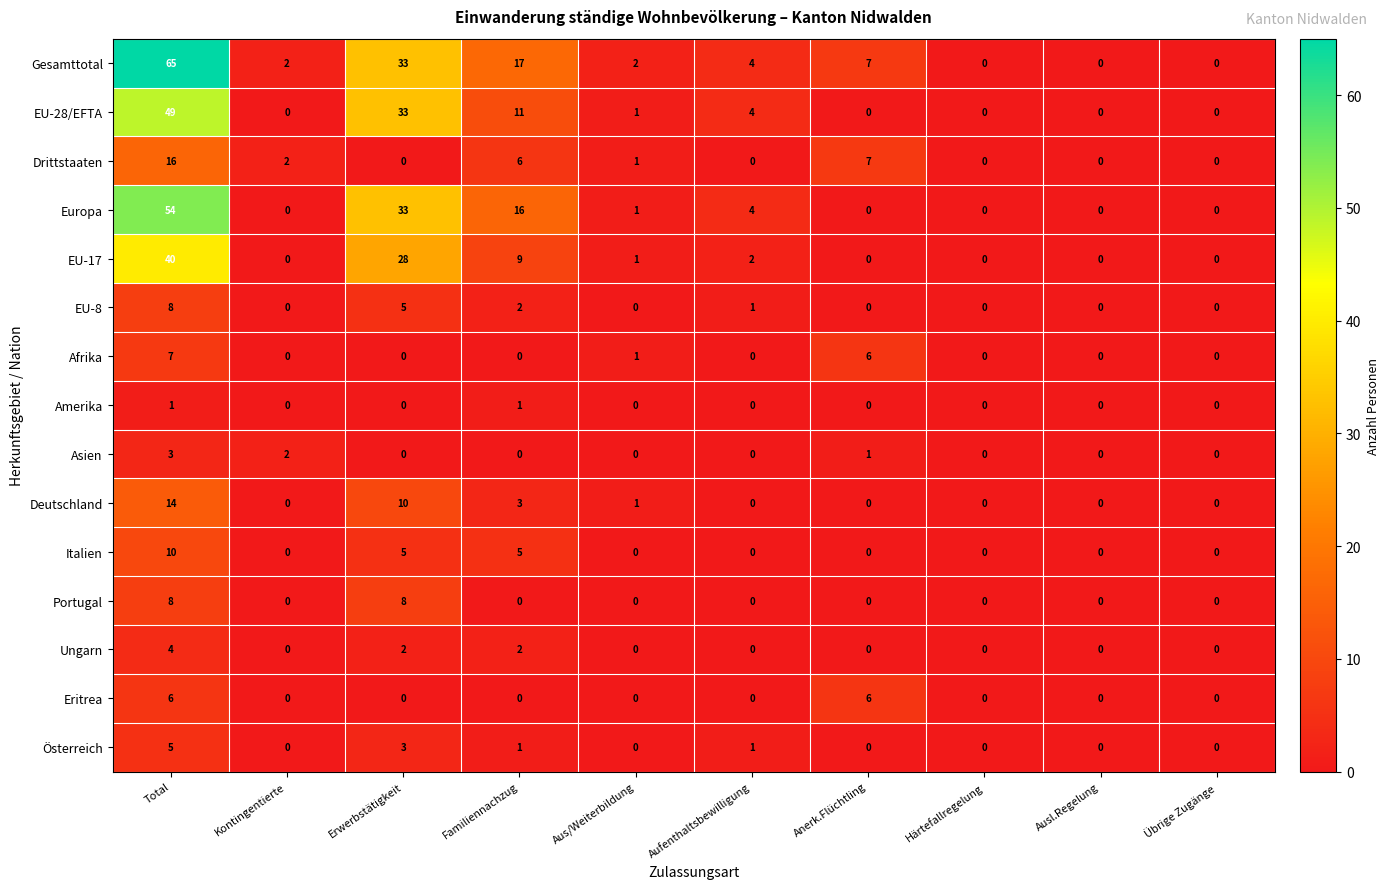

Is the value of Italien at Ausl.Regelung greater than the value of Asien at Kontingentierte?

No